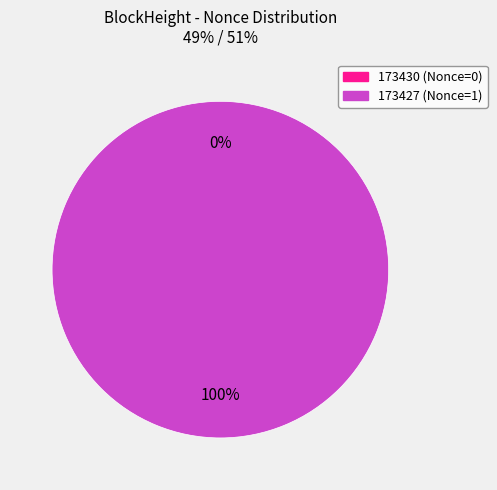

Is 173430 the majority of the pie?

No